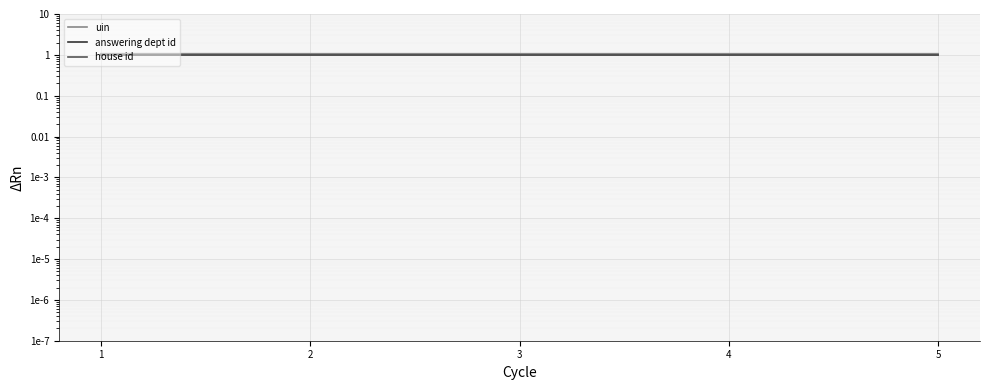

How many data points does each series have?

5